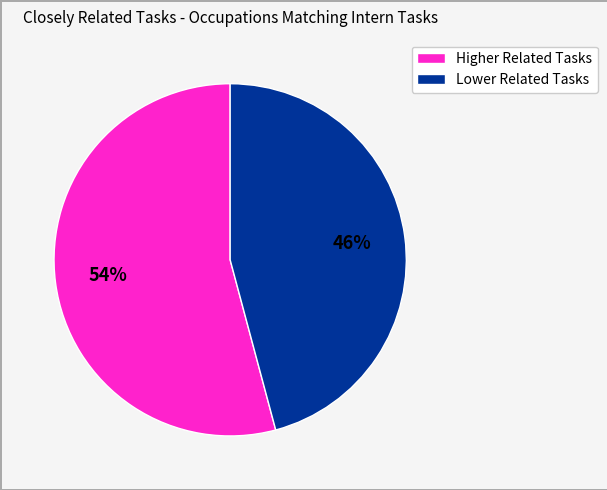

Combined, do Higher Related Tasks and Lower Related Tasks account for over 50%?

Yes